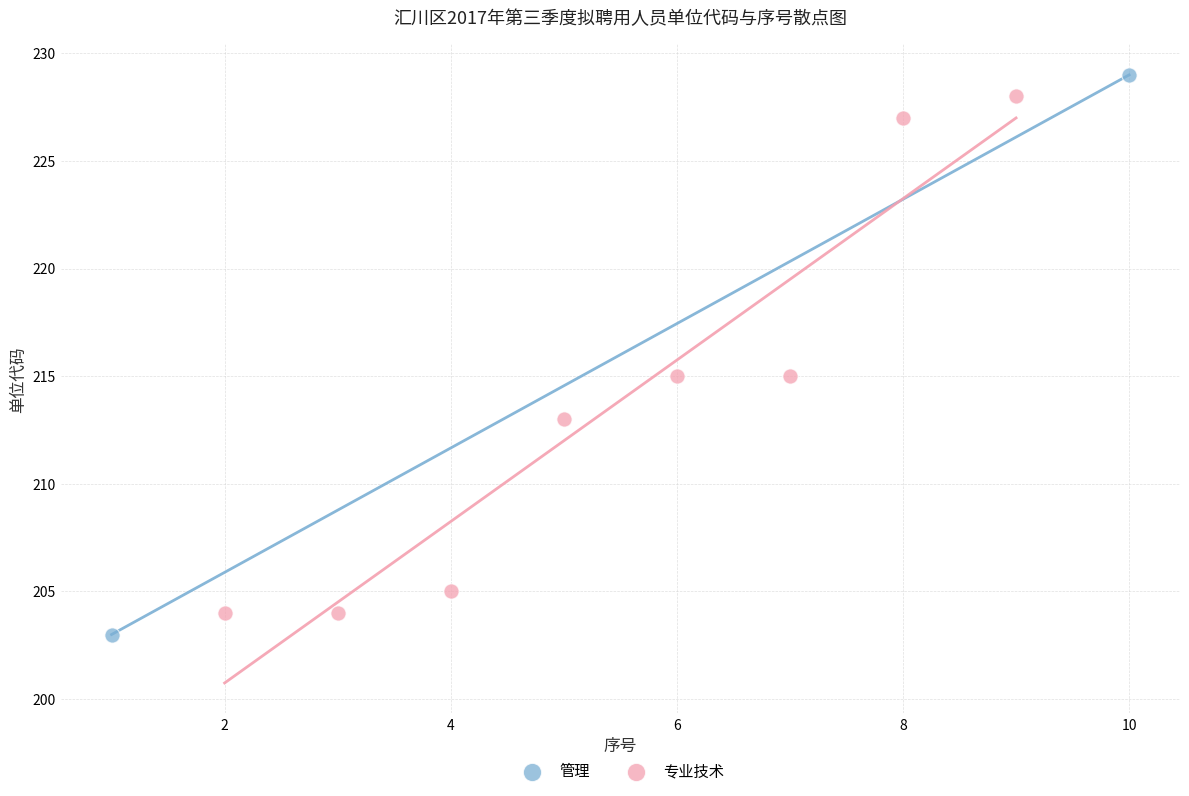

What are all the series names shown in the legend?

管理, 专业技术